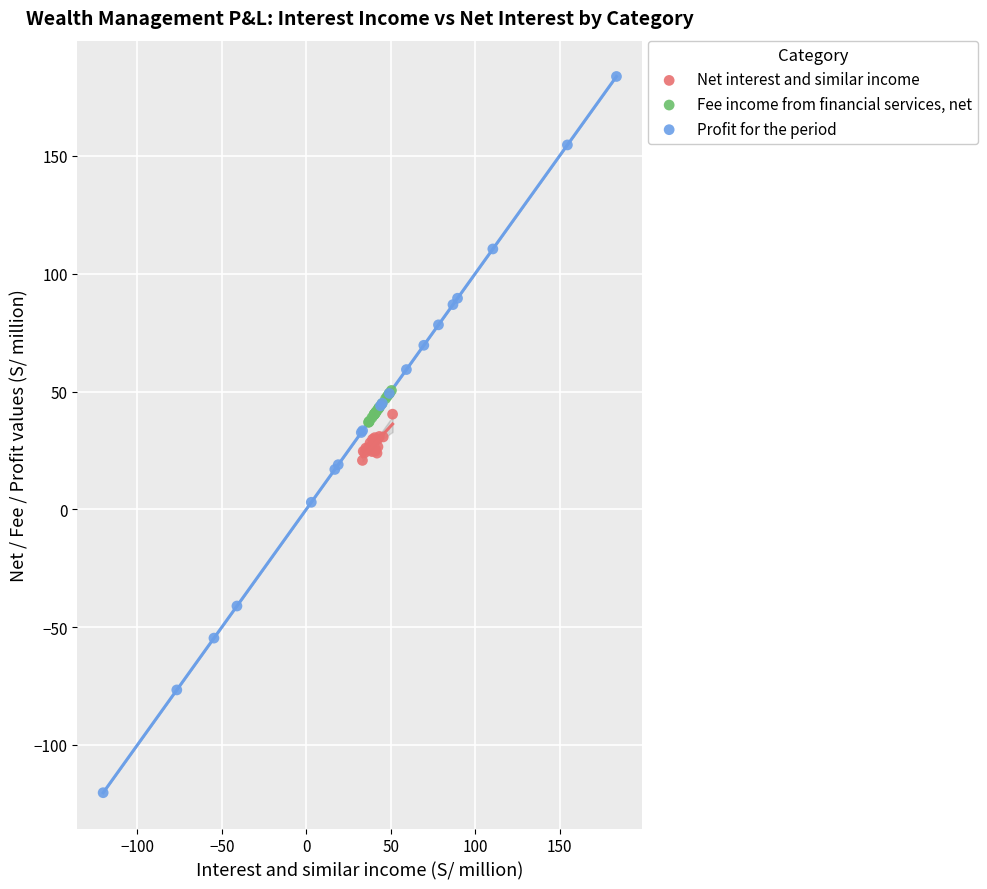

Which series reaches the maximum Y coordinate?

Profit for the period